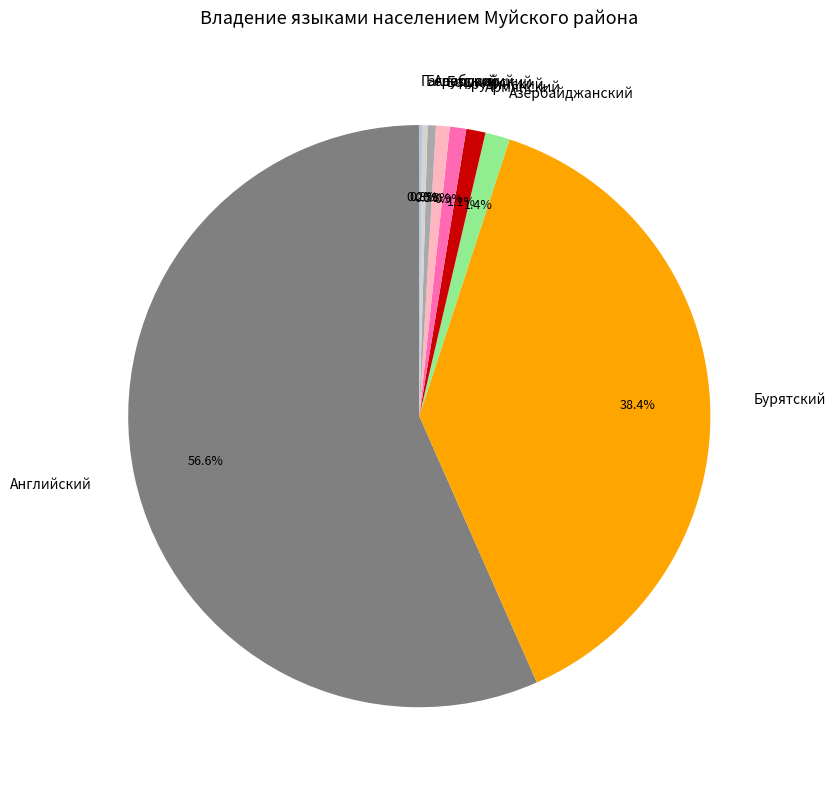

Is the sum of Английский and Грузинский greater than half?

Yes